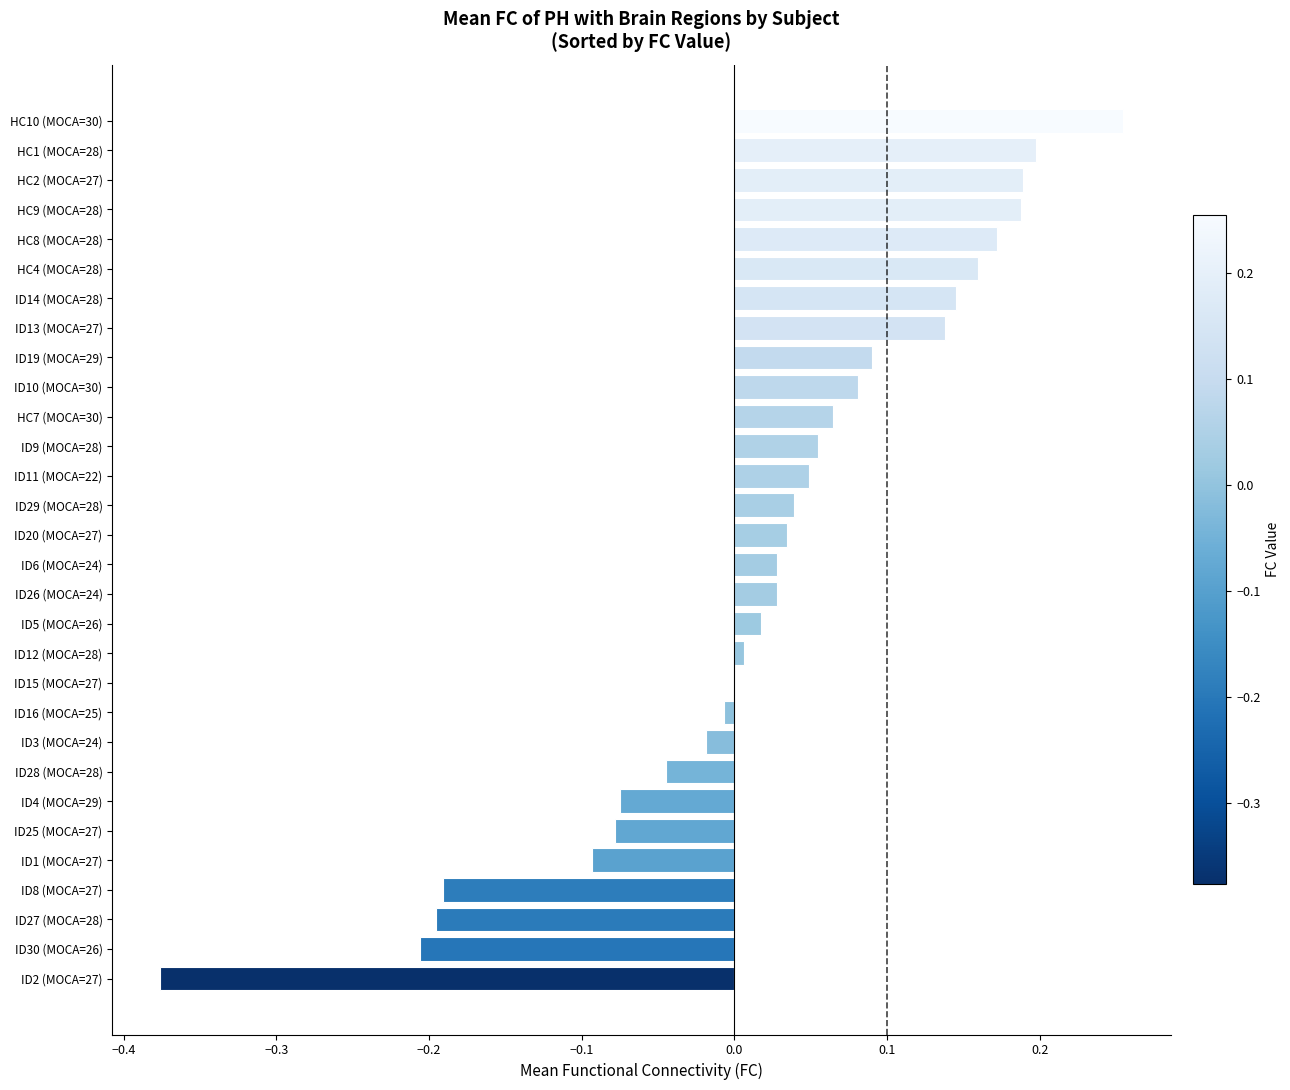

Which category has the highest value across all series?

HC10 (MOCA=30)